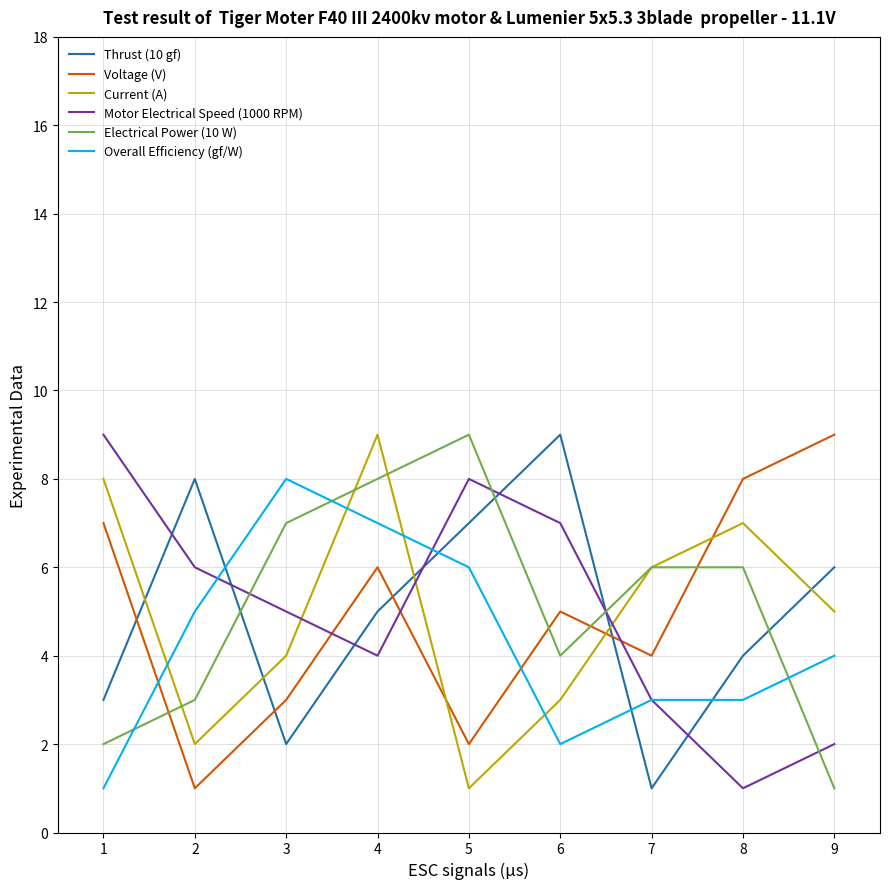

Where is the first local minimum for Overall Efficiency (gf/W)?

6